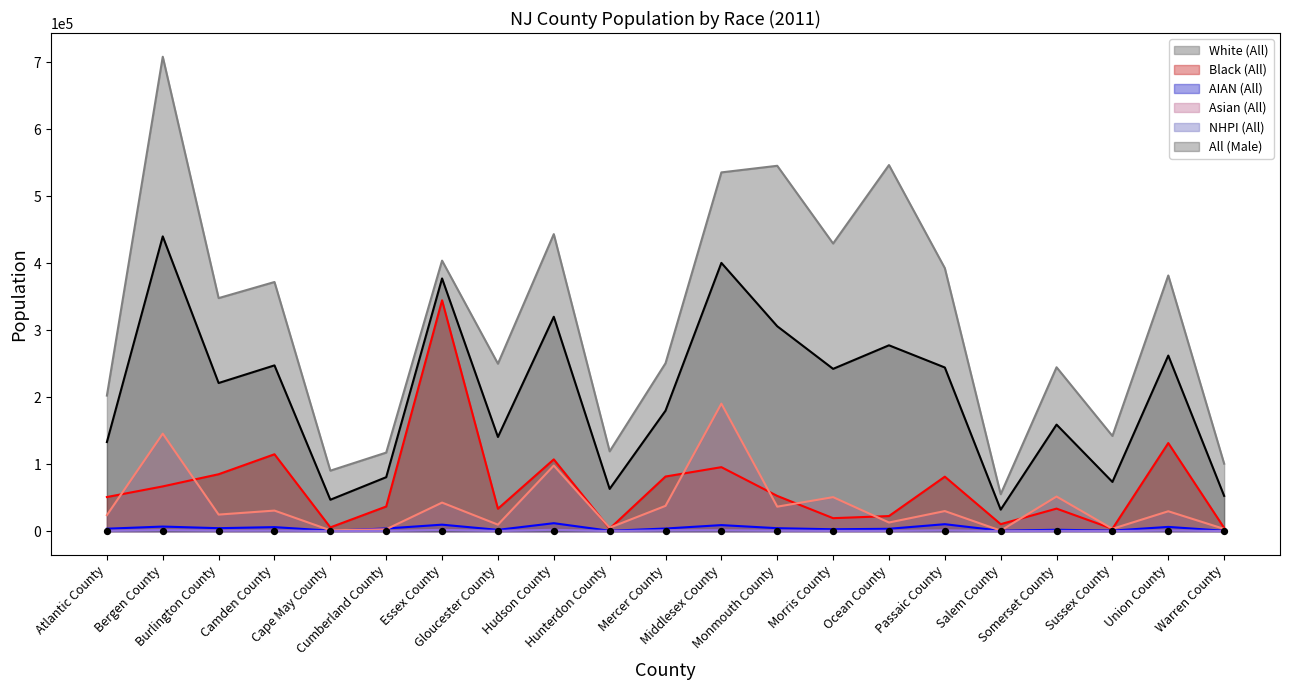

What is the total value across all series at Cumberland County?

241910